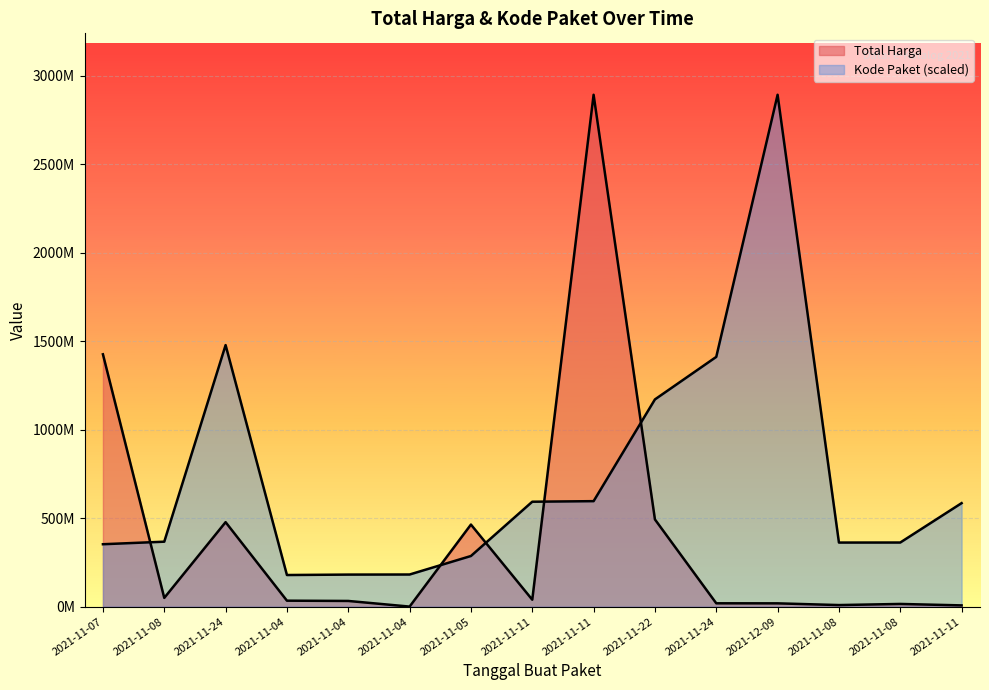

How many interior local peaks does the Total Harga series have?

4